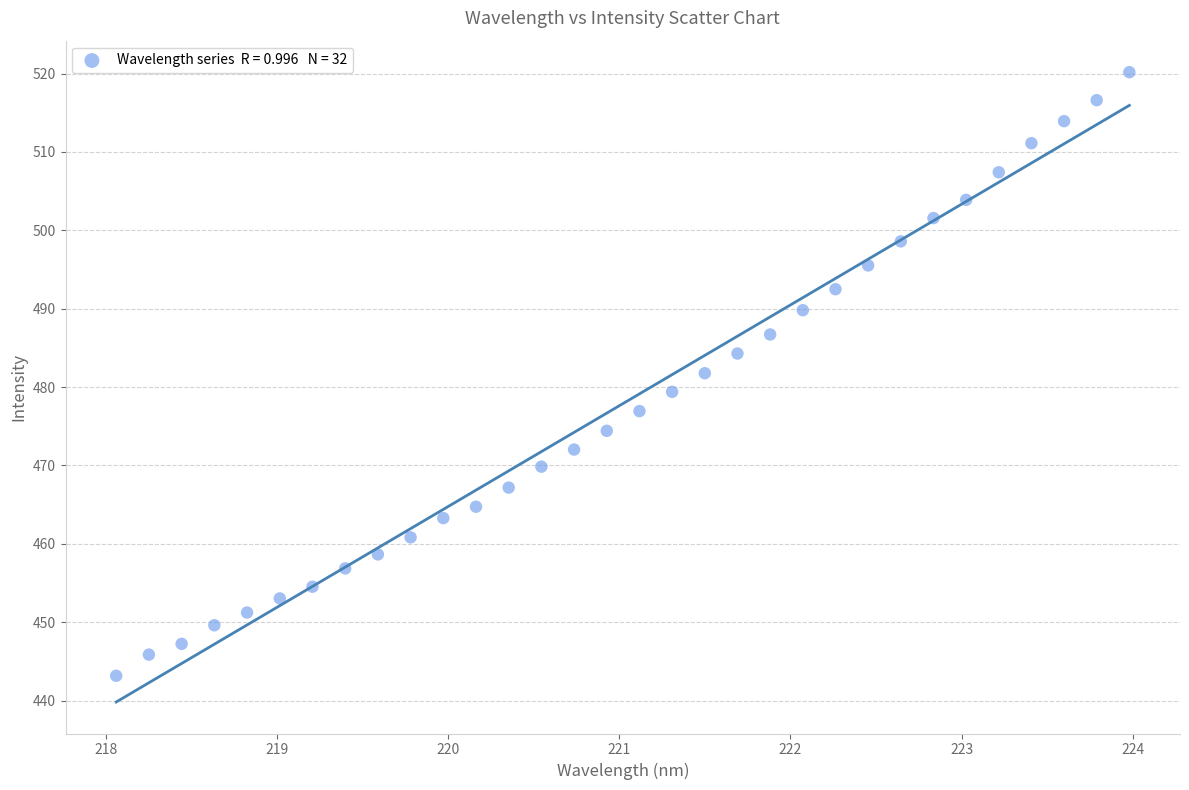

What is the range of Y values (max minus min)?

77.0